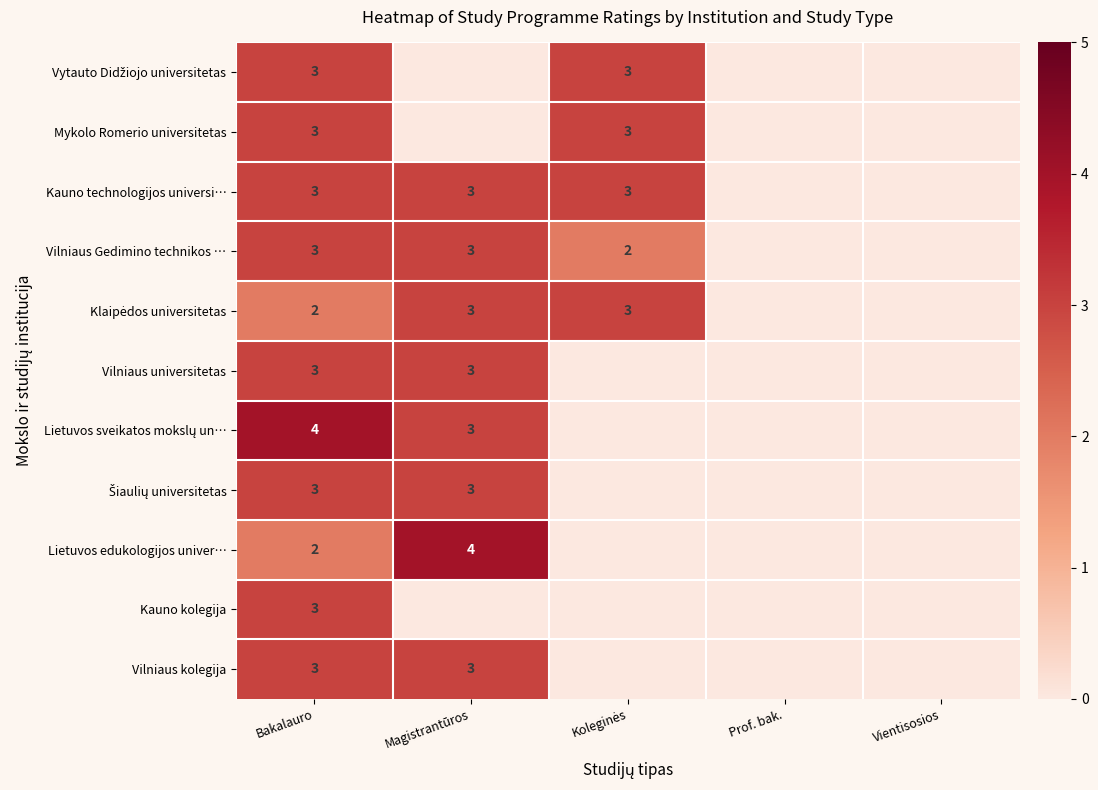

What is the maximum value shown in the chart?

4.0